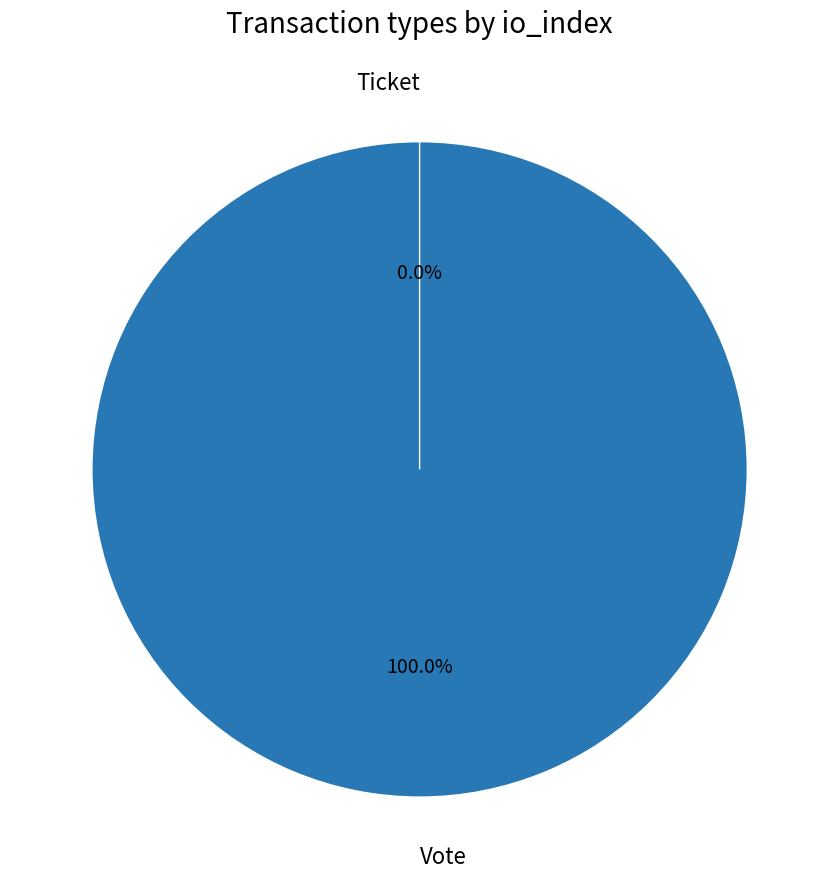

Combined, do Ticket and Vote account for over 50%?

Yes